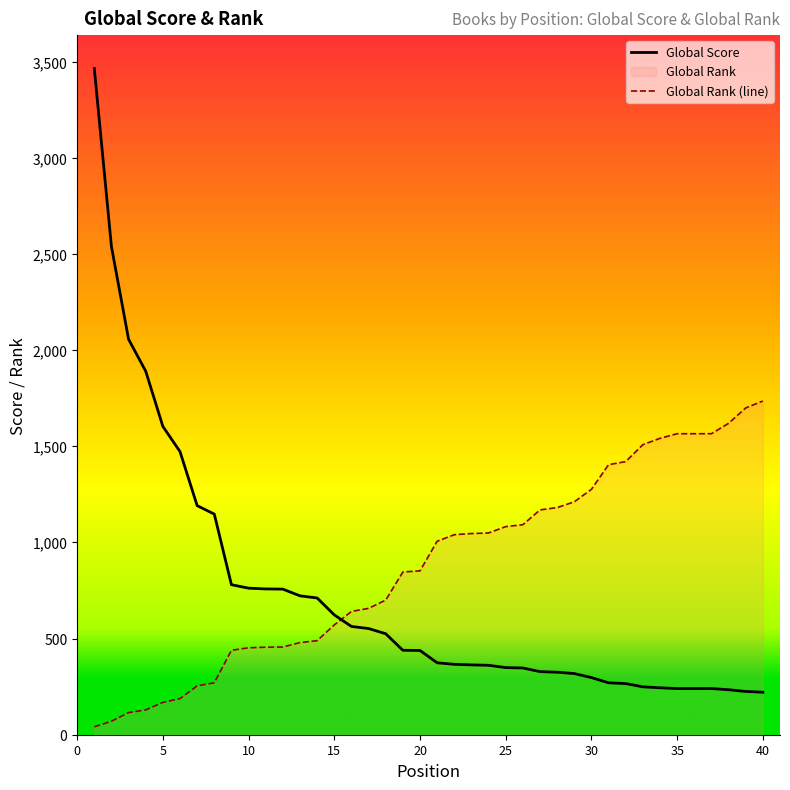

Where is Global Rank nearest to the value 888?

20